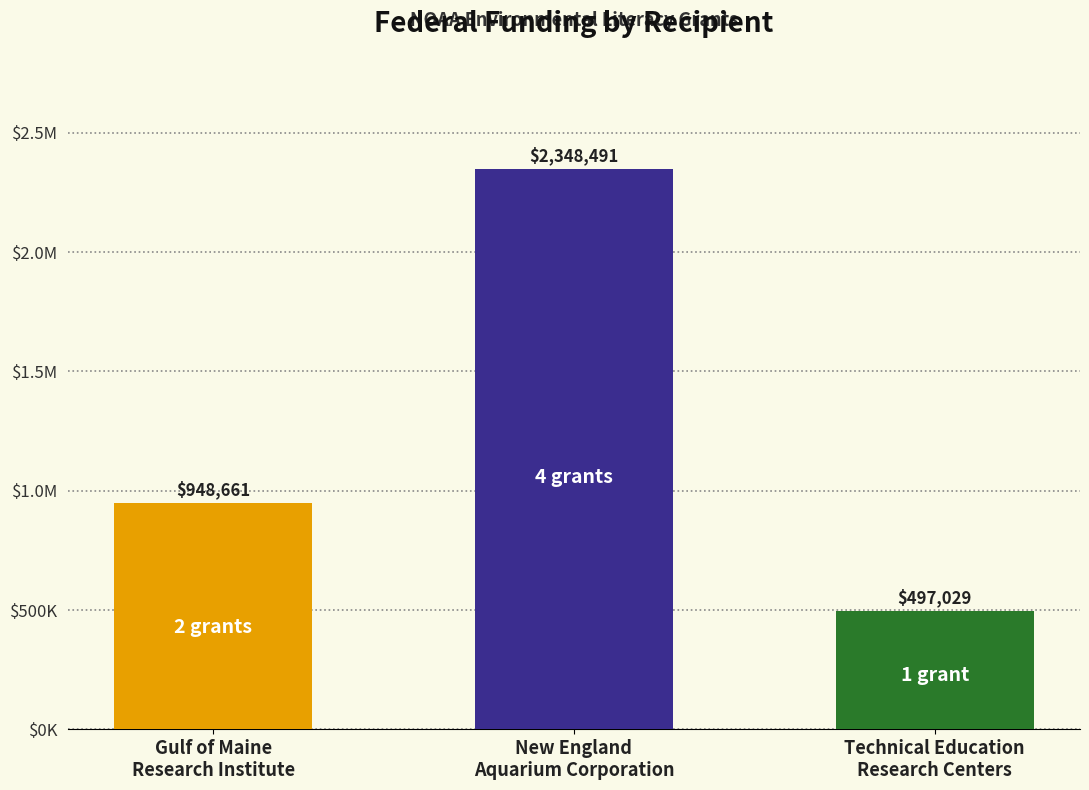

Reading left to right, what are all the values shown in this chart?

Gulf of Maine
Research Institute=948661	New England
Aquarium Corporation=2348491	Technical Education
Research Centers=497029